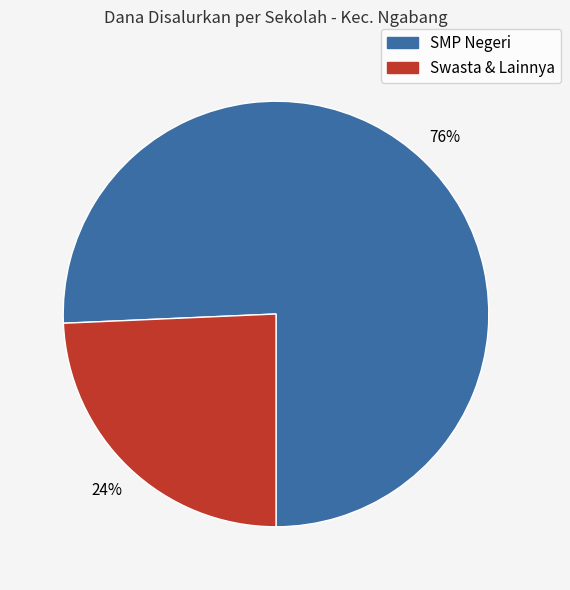

To the nearest percent, what is the average slice percentage?

50%